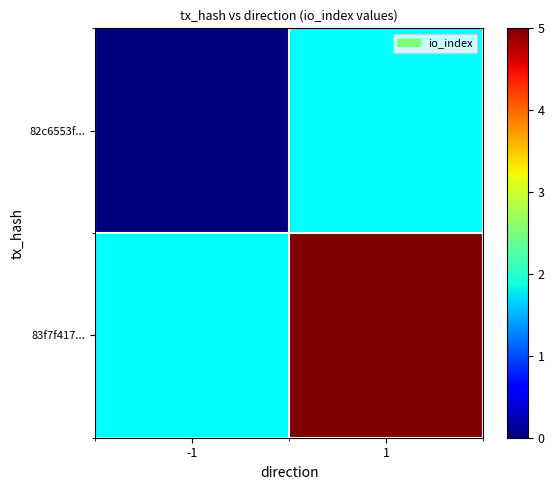

Rank the series at 1 from lowest to highest value.

82c6553f..., 83f7f417...